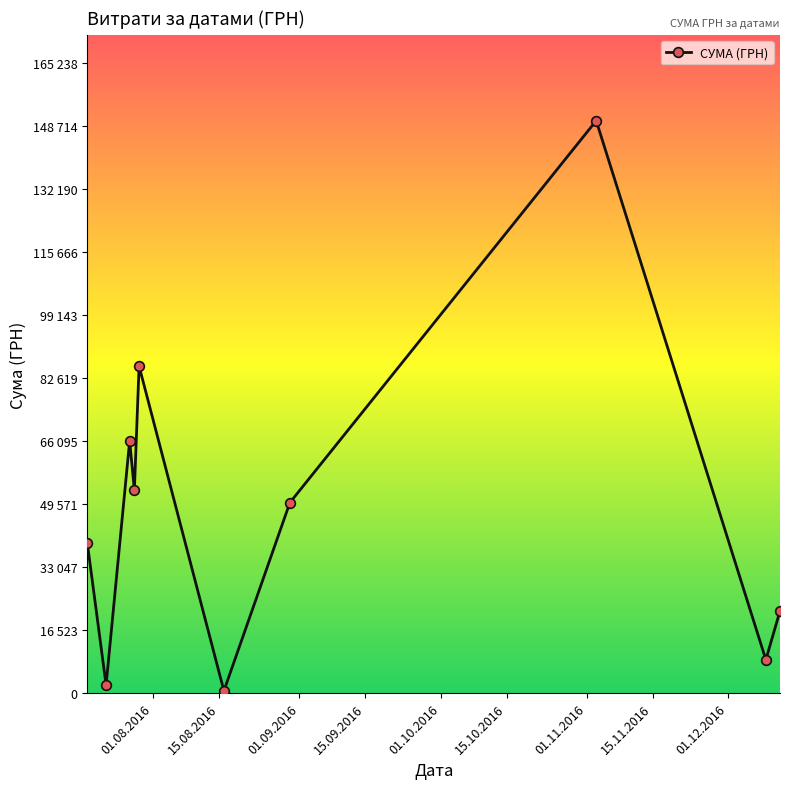

Is this an area chart (filled region under the line)?

No